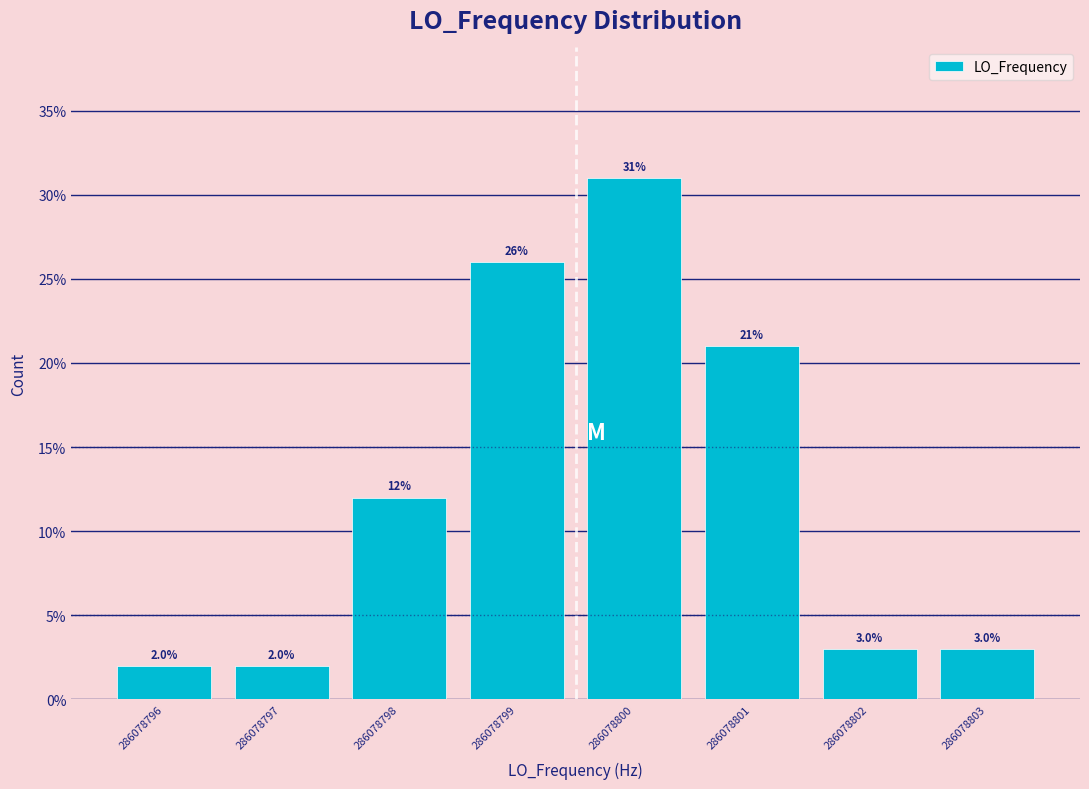

Reading left to right, list all the values displayed in this chart.

286078796=2	286078797=2	286078798=12	286078799=26	286078800=31	286078801=21	286078802=3	286078803=3